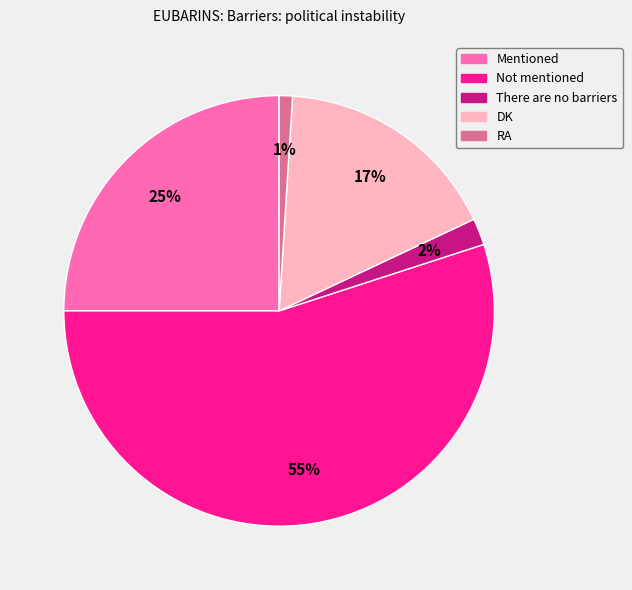

To the nearest percent, what is the difference between the largest and smallest slice percentages?

54%